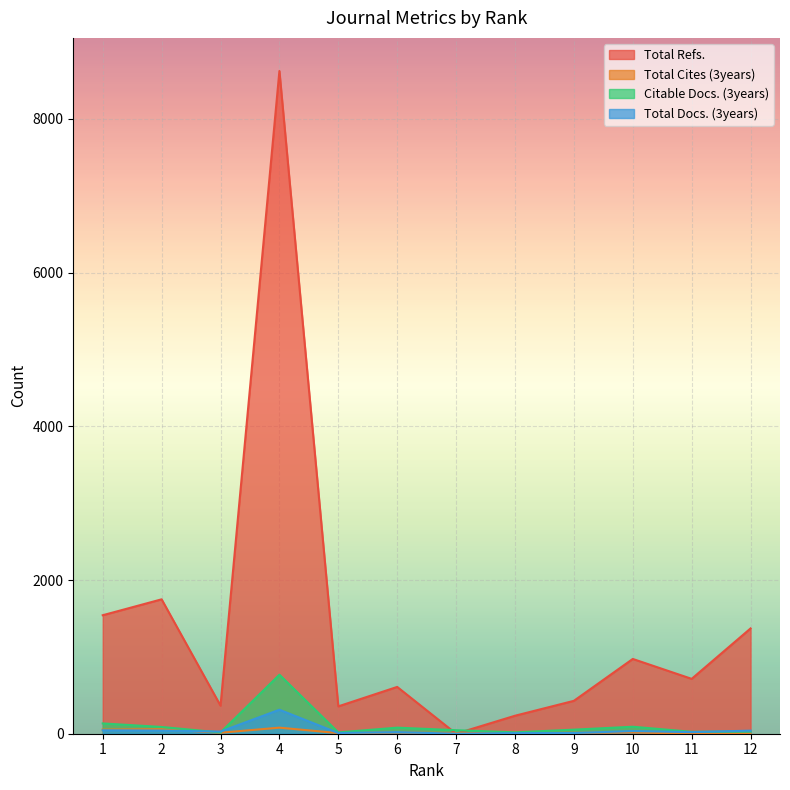

At which category does the chart reach its minimum across all series?

7